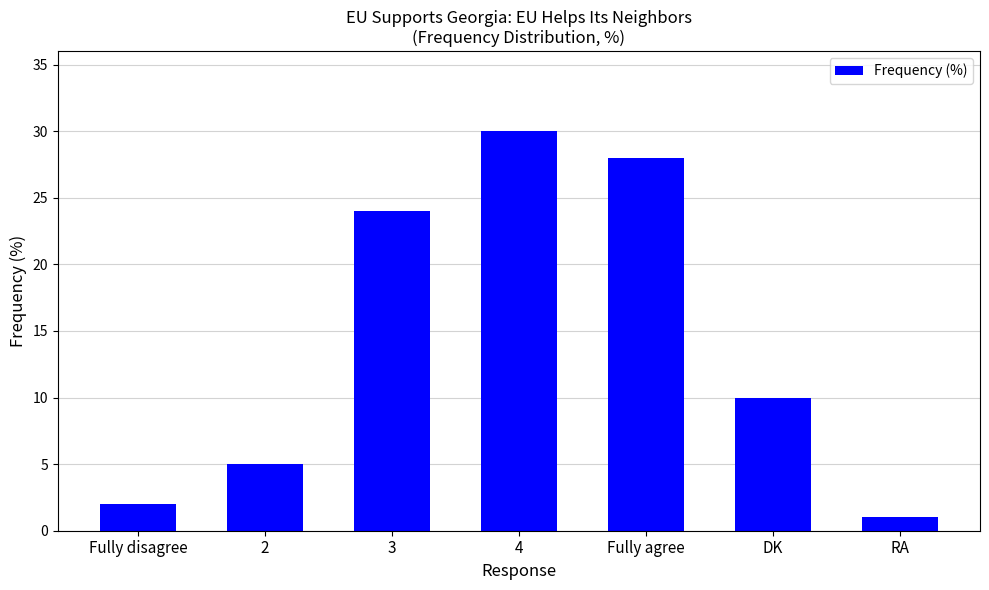

Reading left to right, what are all the values shown in this chart?

Fully disagree=2	2=5	3=24	4=30	Fully agree=28	DK=10	RA=1